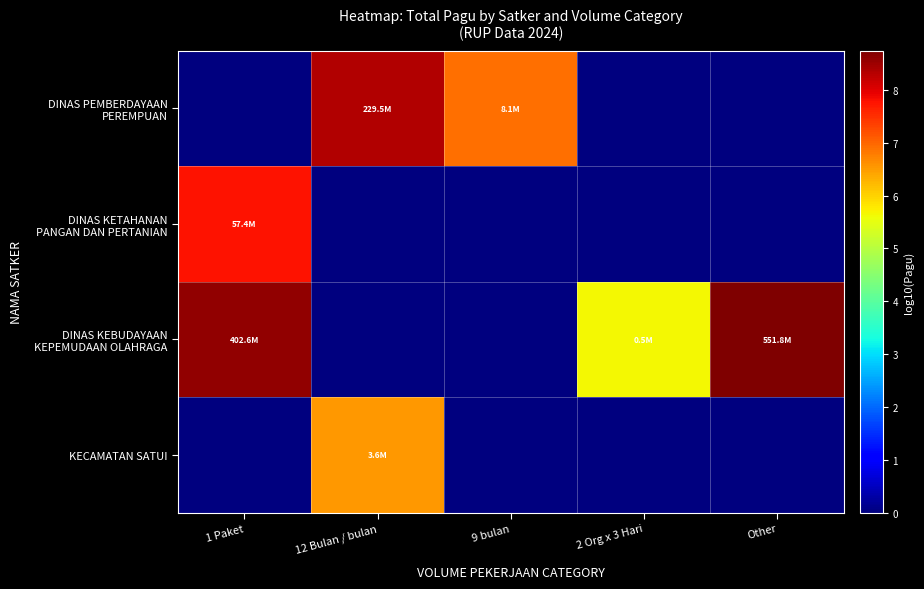

Which series has the largest range (max minus min)?

DINAS KEBUDAYAAN KEPEMUDAAN OLAHRAGA